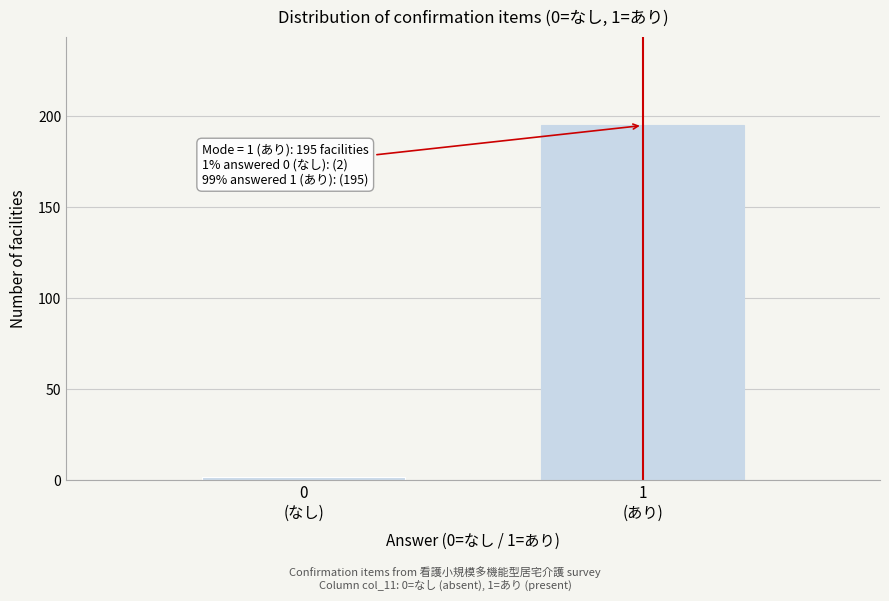

Reading left to right, transcribe all the data shown in this chart.

2	195